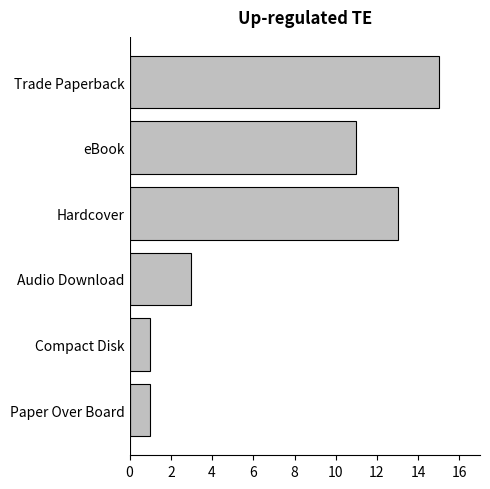

How many values are below 11?

3